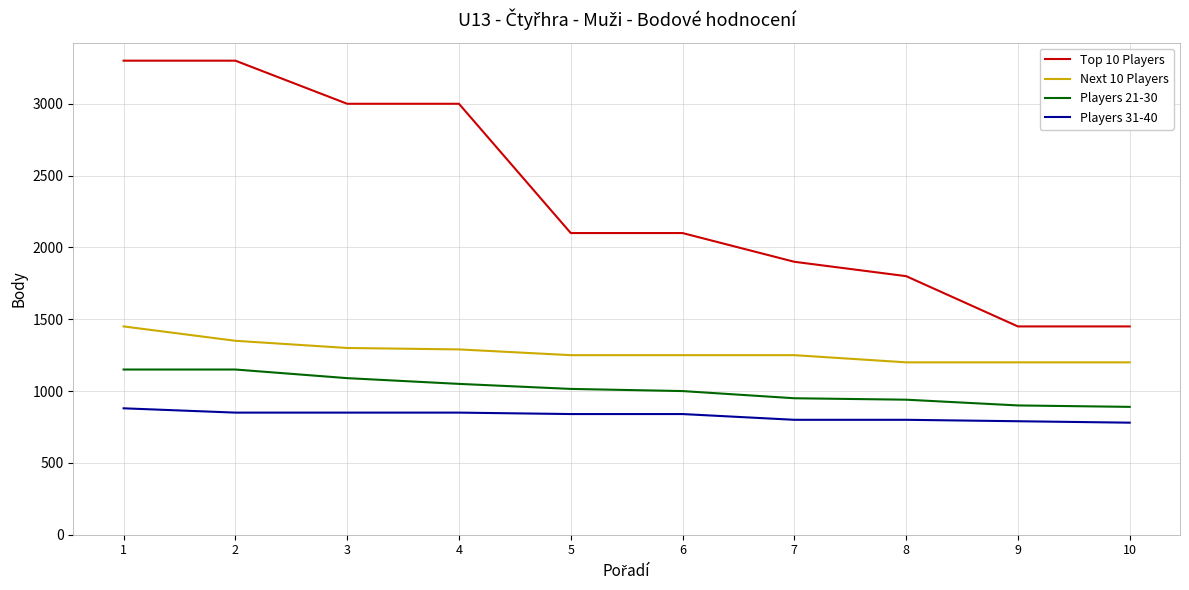

How many lines are shown in the chart?

4